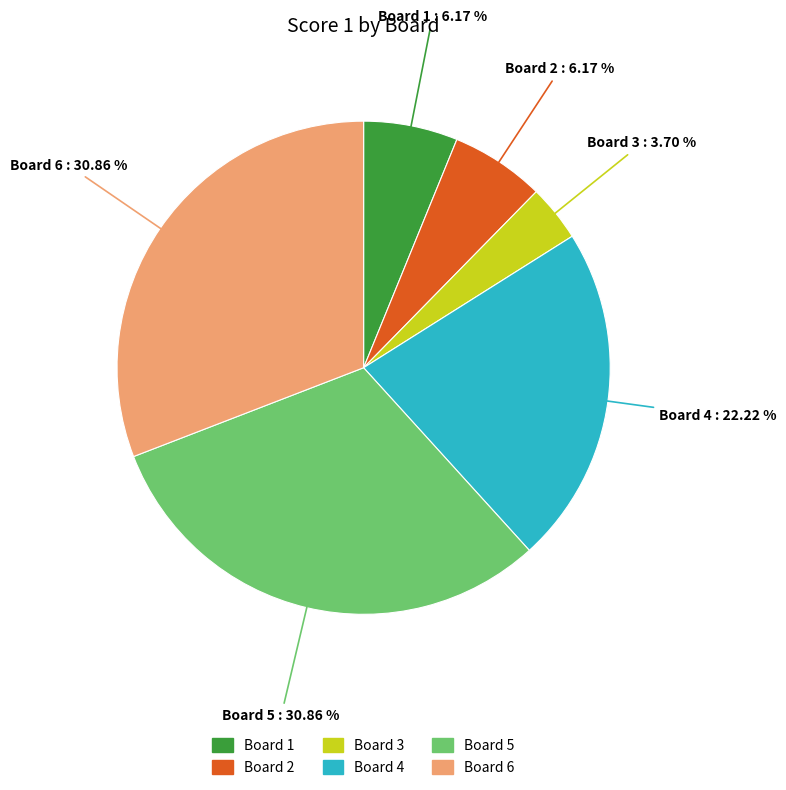

Which category has the smallest portion of the pie?

Board 3